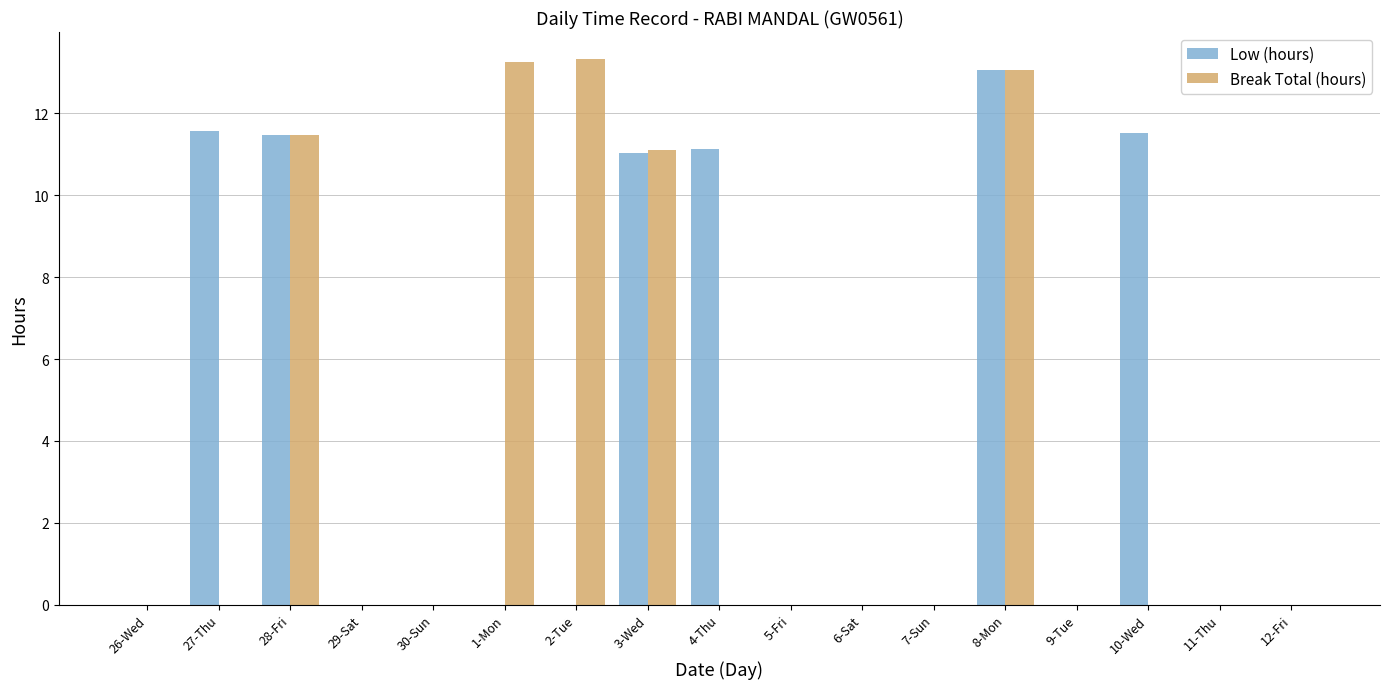

At which category is the sum across all series the highest?

8-Mon